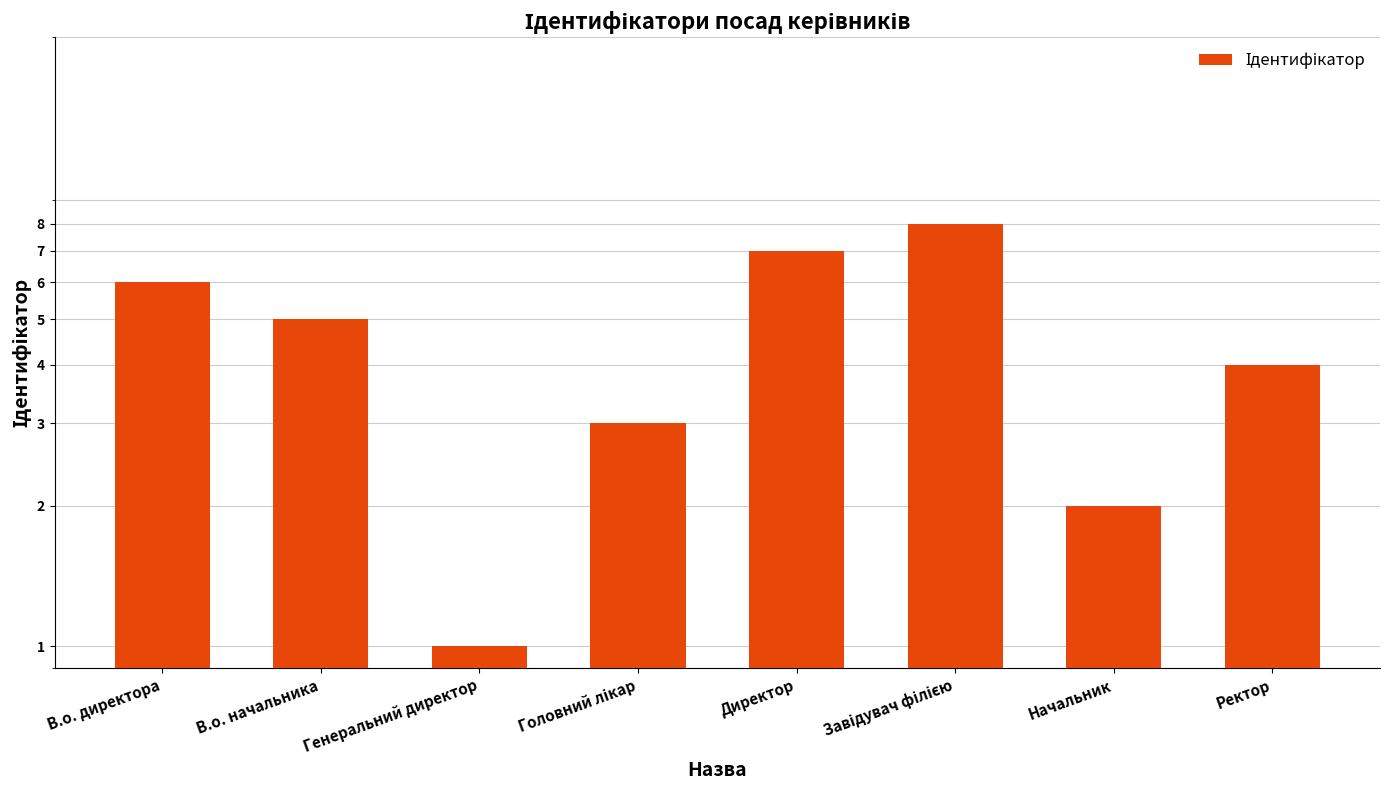

What is the greatest value displayed?

8